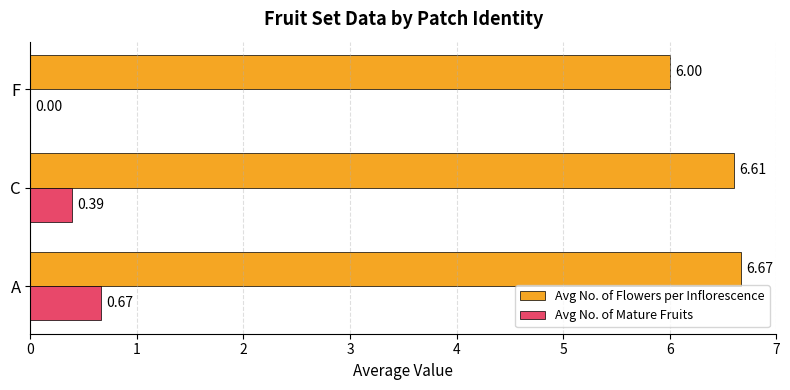

Where is Avg No. of Mature Fruits nearest to the value 0?

F